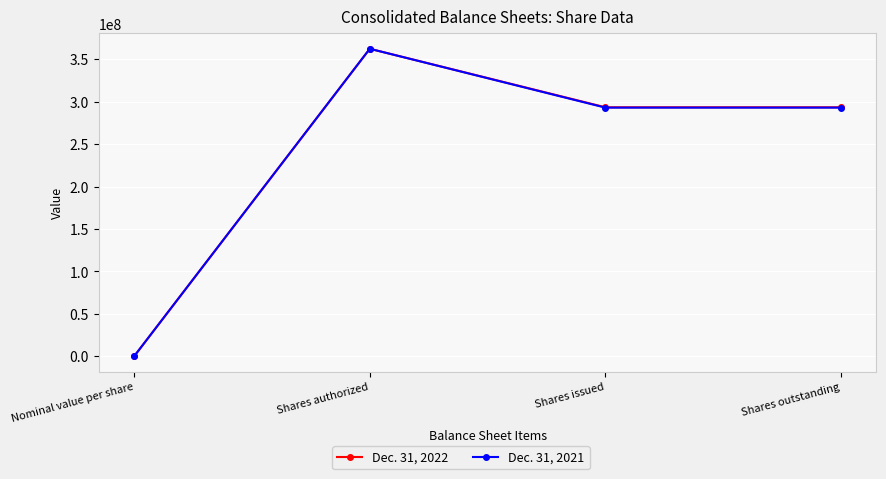

How many interior local peaks does the Dec. 31, 2022 series have?

1